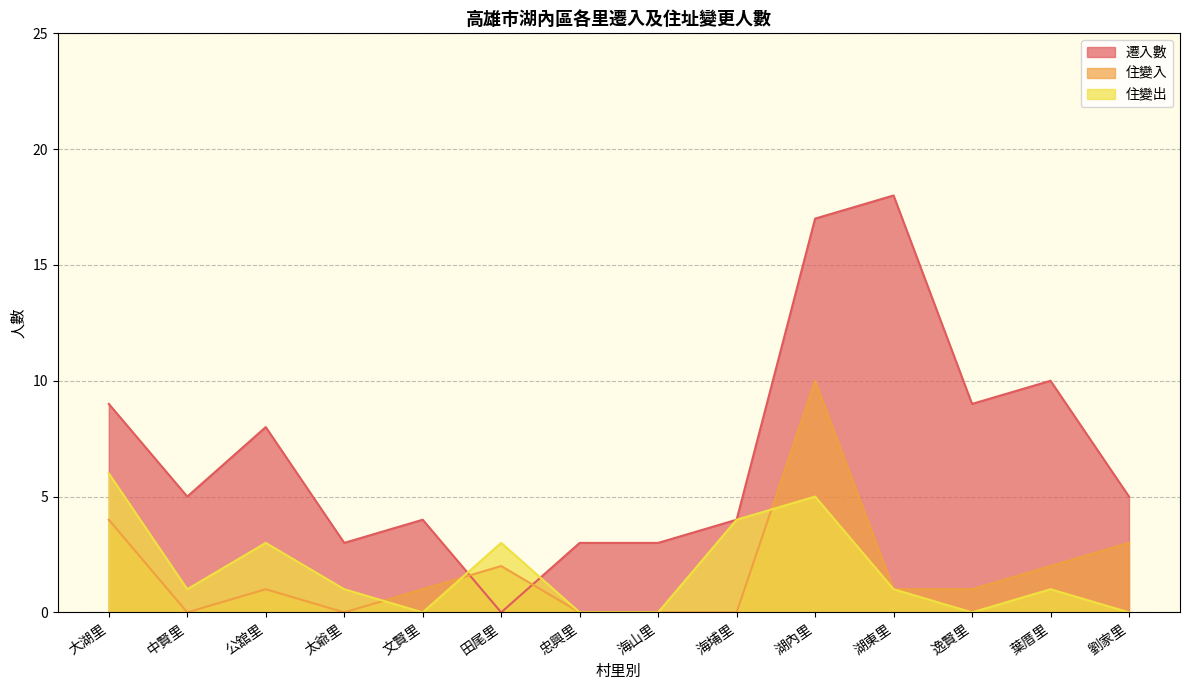

Which series has the largest total across all categories?

遷入數